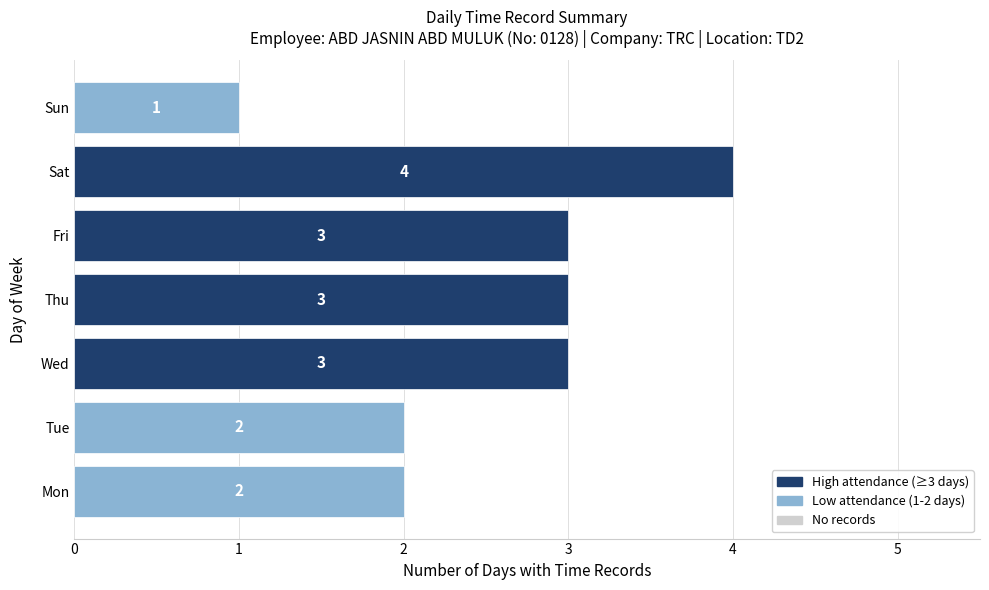

Reading bottom to top, transcribe all the data shown in this chart.

2	2	3	3	3	4	1